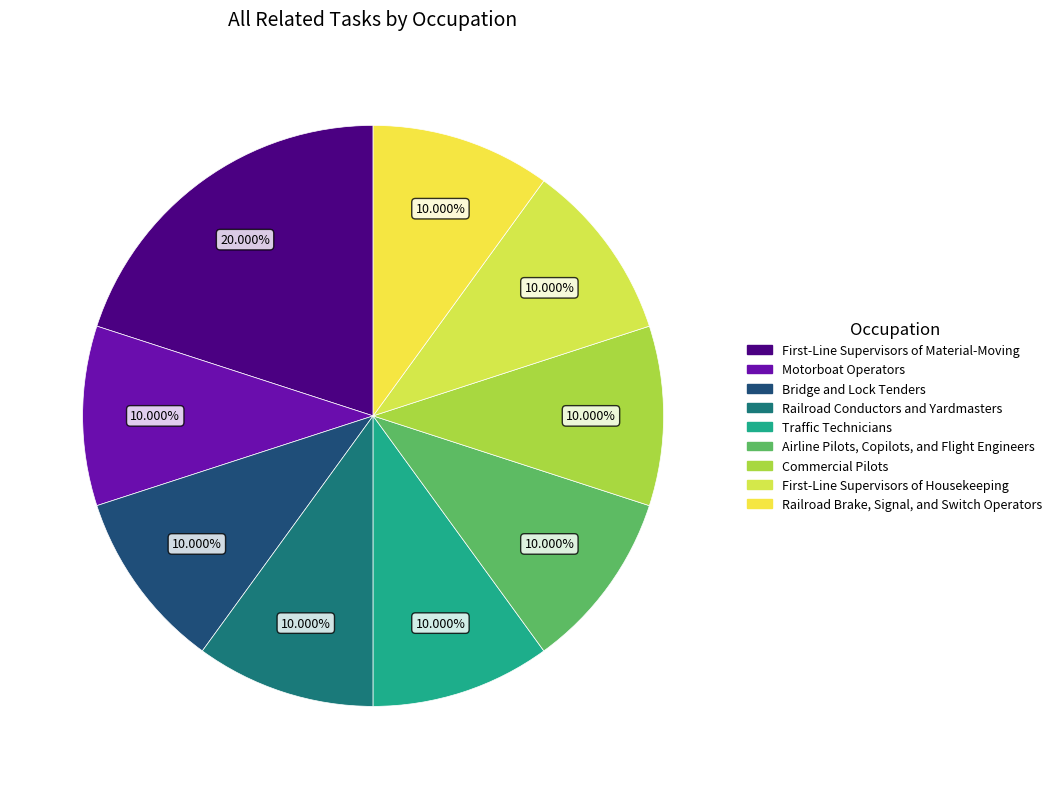

To the nearest percent, what percentage of the pie is Railroad Brake, Signal, and Switch Operators?

10%